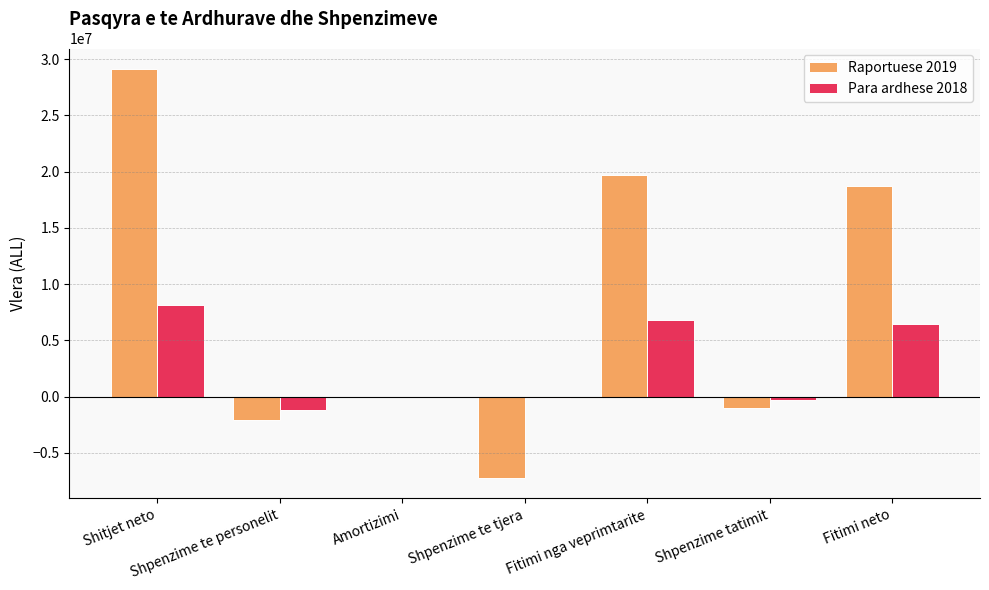

What is the sum of all Raportuese 2019 values?

57220880.0